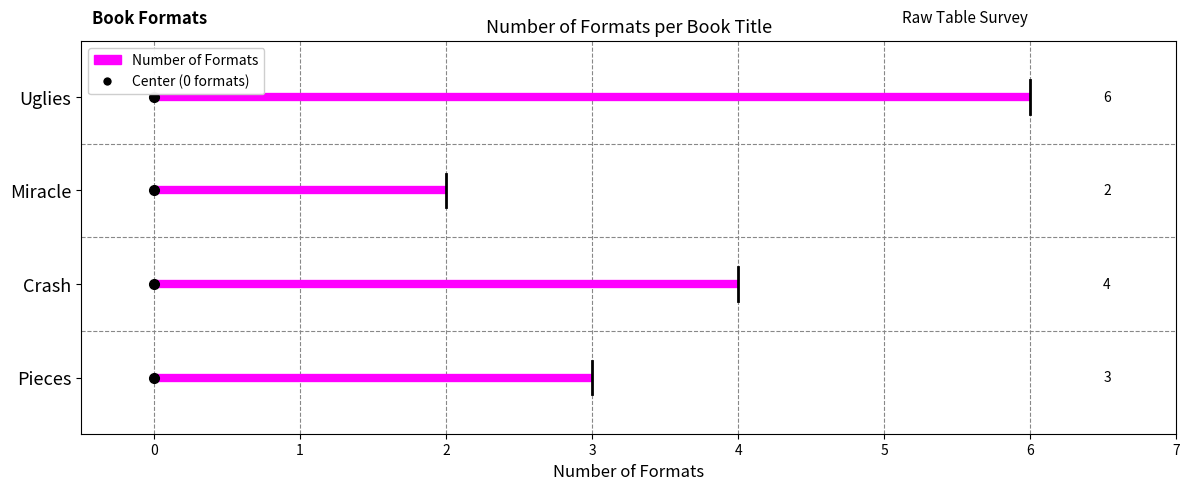

Approximately how many times larger is the value at Pieces compared to Uglies?

0.5